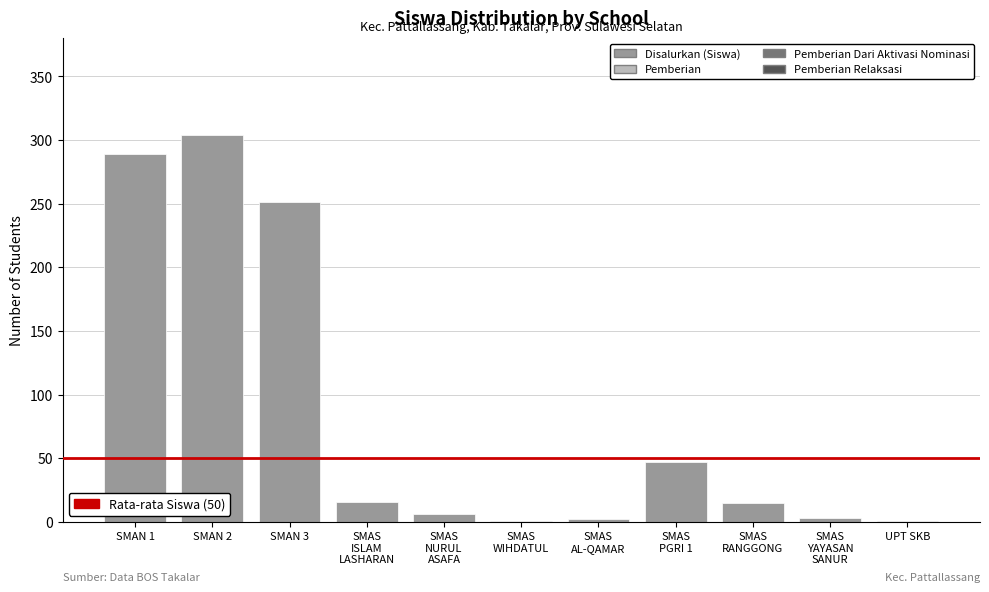

Is it true that the value at SMAN 1 is 289?

True